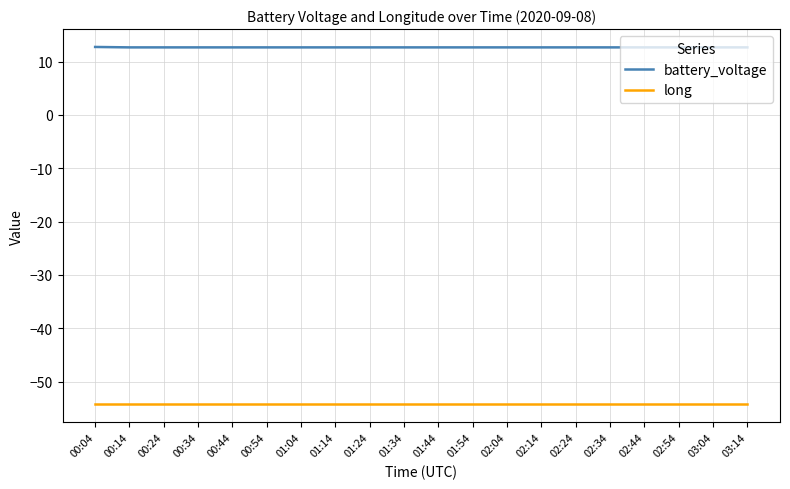

True or false: long and battery_voltage cross at least once.

False